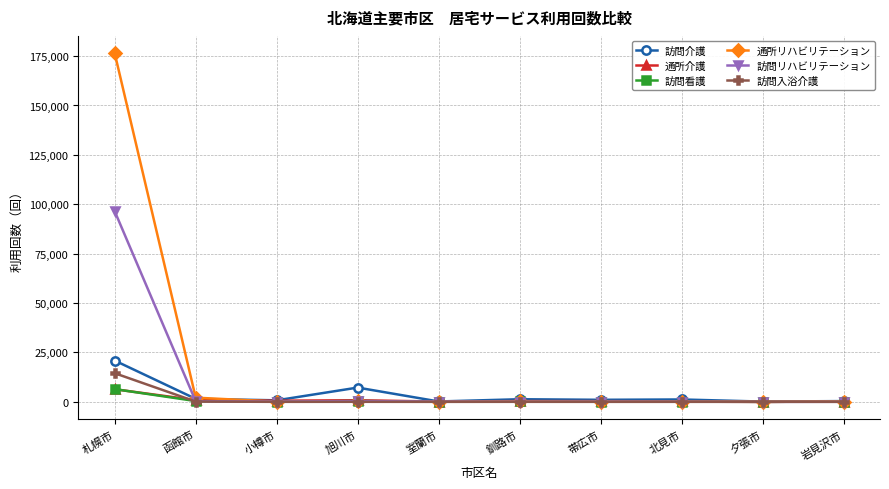

What is the sum of the 通所リハビリテーション values at 夕張市 and 室蘭市?

42